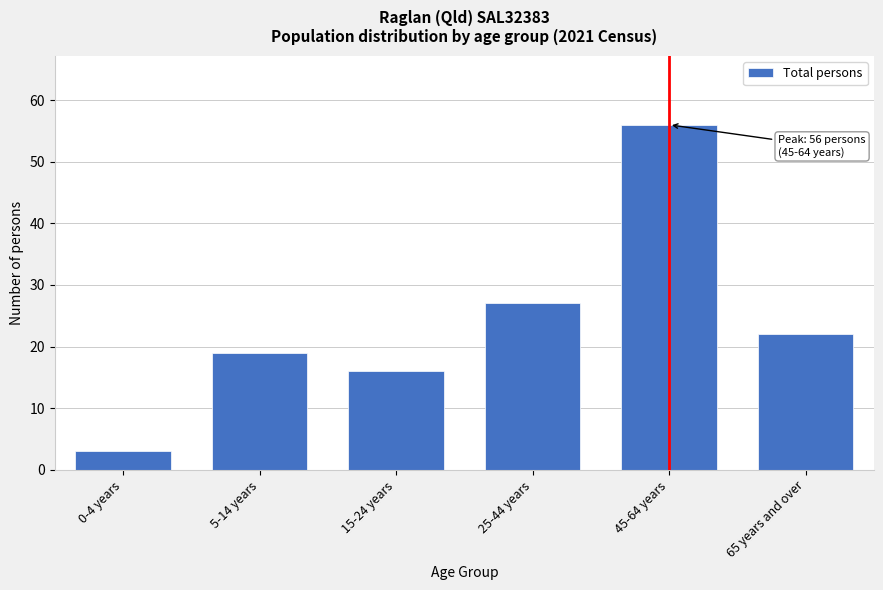

Reading left to right, extract all data points from this chart.

3	19	16	27	56	22